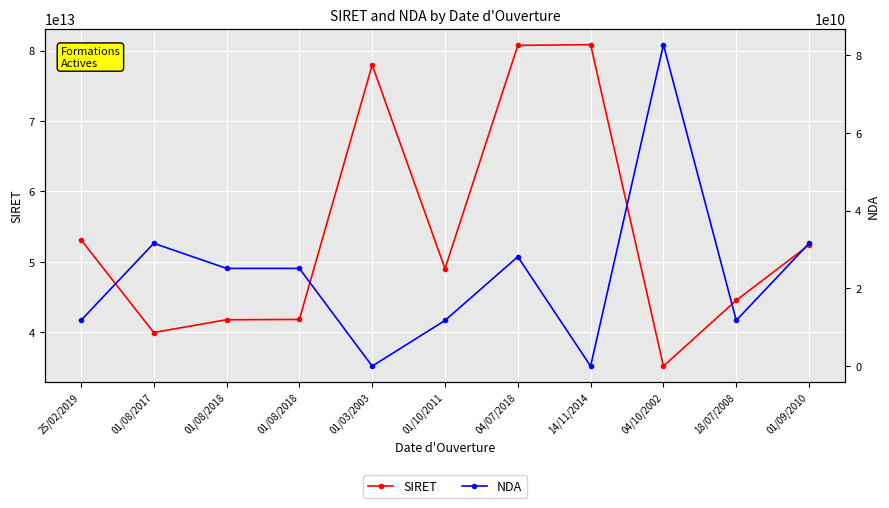

What is the sum of the SIRET values at 01/08/2017 and 04/07/2018?

120715750600072